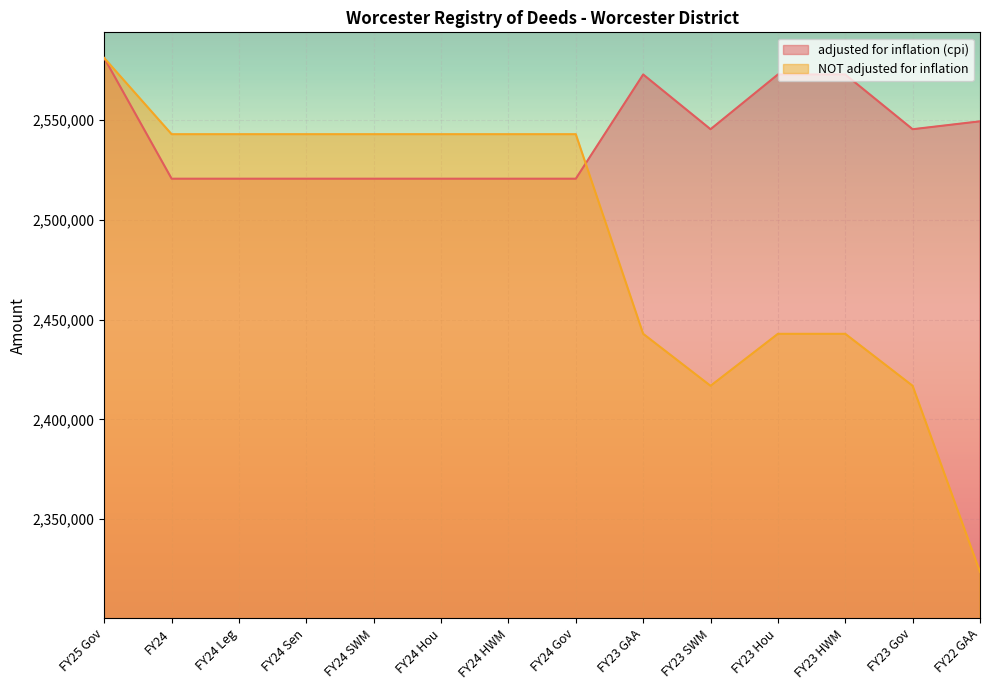

At FY24 SWM, list the series in order from smallest to largest.

adjusted for inflation (cpi), NOT adjusted for inflation